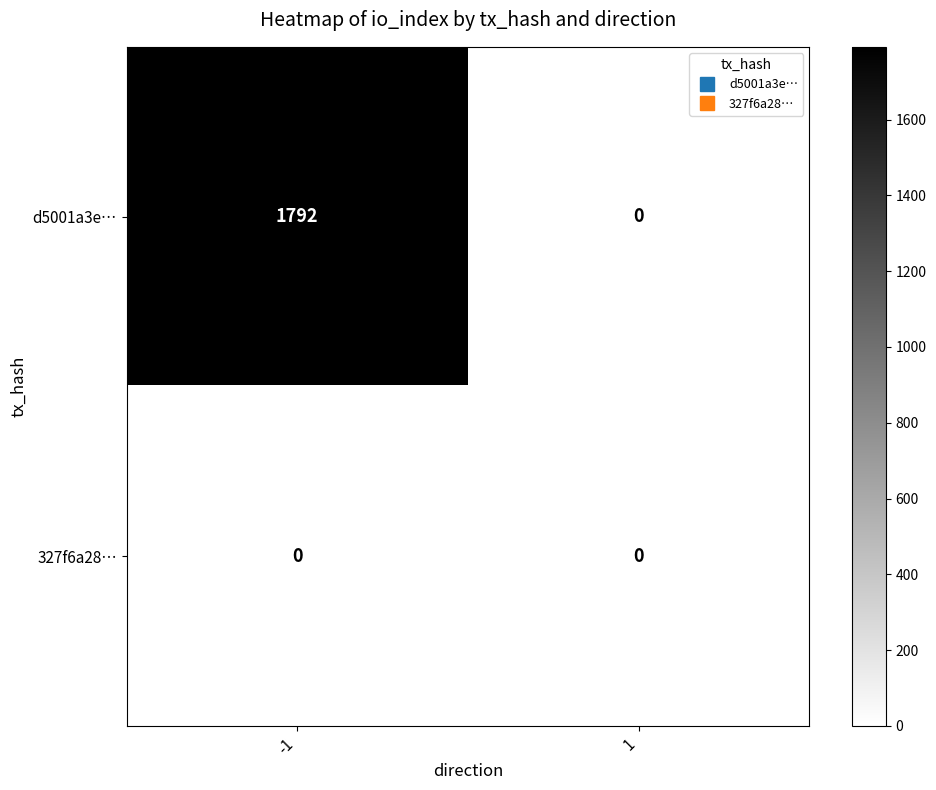

Which series has the widest spread of values?

d5001a3e…